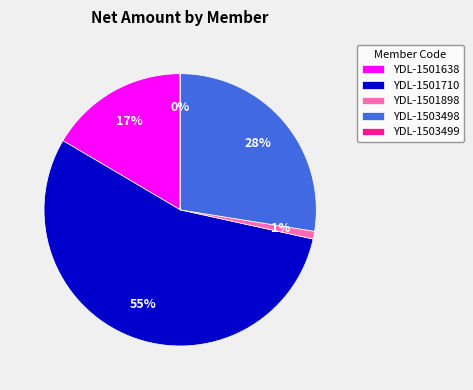

Which category has the biggest portion of the pie?

YDL-1501710